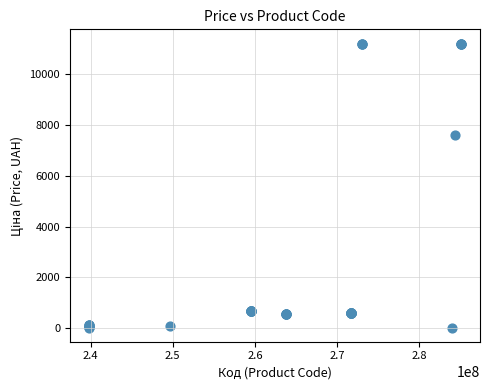

What Y value in the scatter plot is closest to 5610?

7596.5